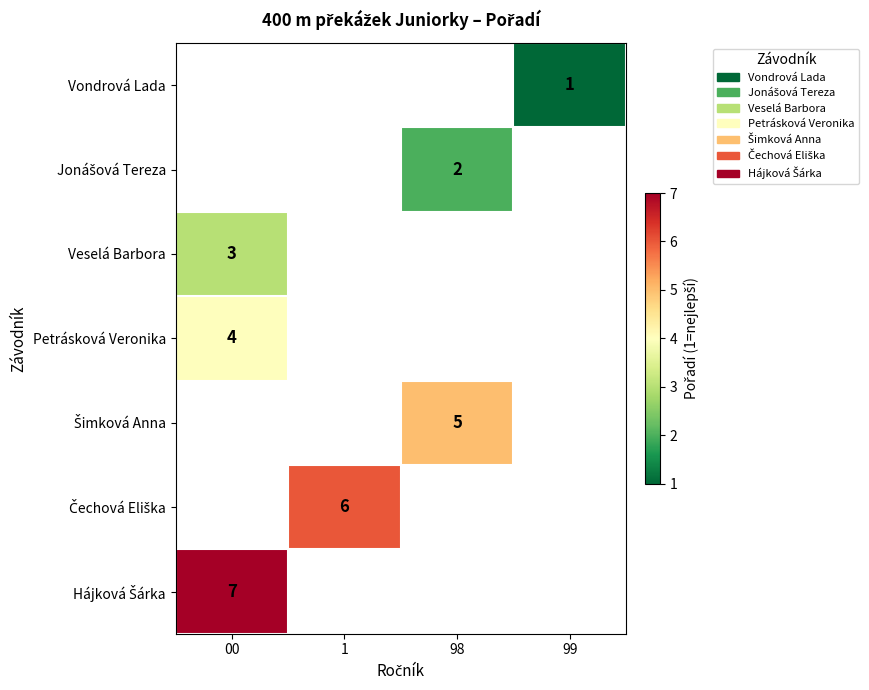

The value of Vondrová Lada at 99 is 0. True or false?

False